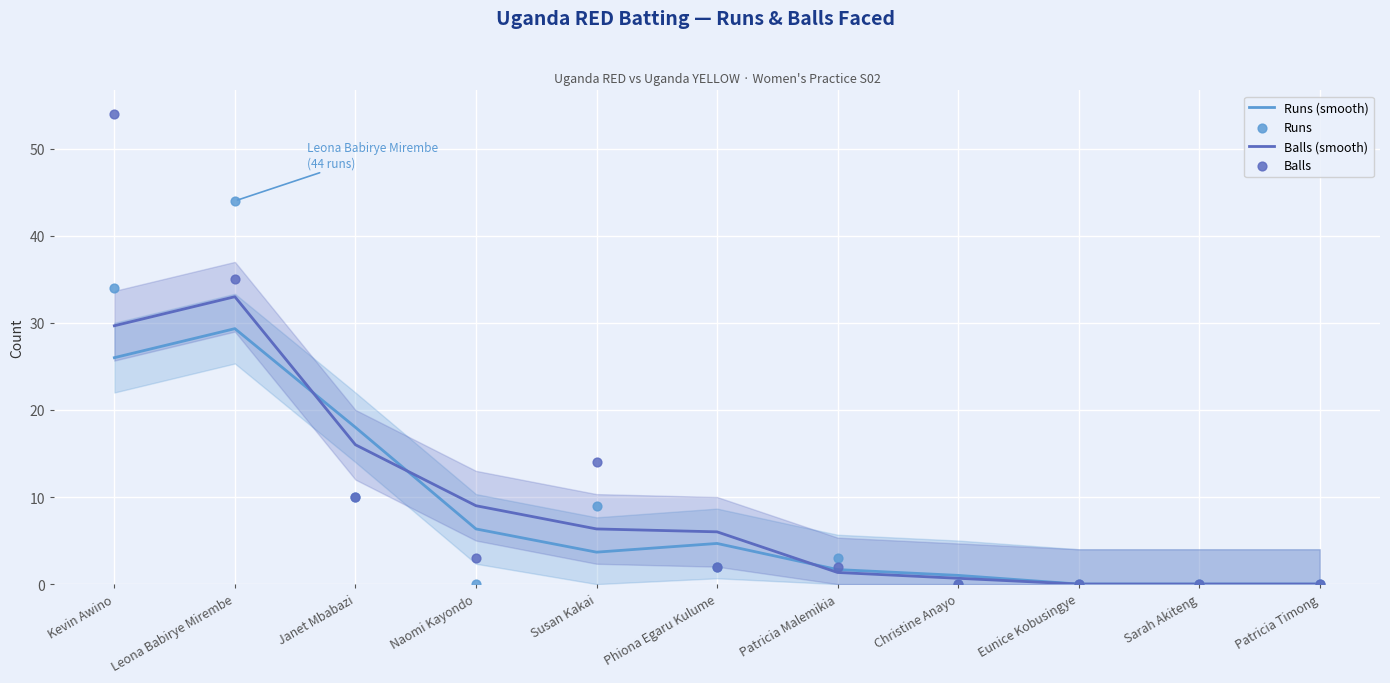

At how many categories does at least one series exceed 43?

2